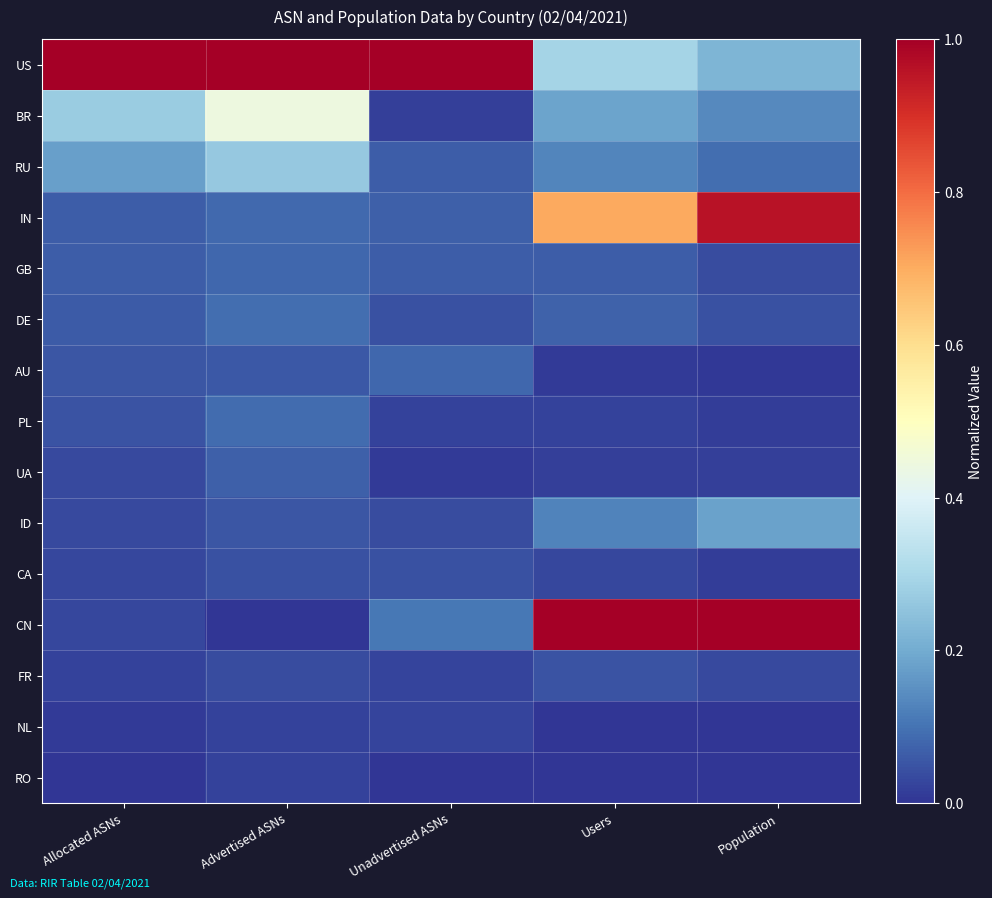

Reading left to right, what are all the values shown in this chart?

US: Allocated ASNs=1.0	Advertised ASNs=1.0	Unadvertised ASNs=1.0	Users=0.3	Population=0.2
BR: Allocated ASNs=0.3	Advertised ASNs=0.4	Unadvertised ASNs=0.0	Users=0.2	Population=0.1
RU: Allocated ASNs=0.2	Advertised ASNs=0.3	Unadvertised ASNs=0.1	Users=0.1	Population=0.1
IN: Allocated ASNs=0.1	Advertised ASNs=0.1	Unadvertised ASNs=0.1	Users=0.7	Population=1.0
GB: Allocated ASNs=0.1	Advertised ASNs=0.1	Unadvertised ASNs=0.1	Users=0.1	Population=0.0
DE: Allocated ASNs=0.1	Advertised ASNs=0.1	Unadvertised ASNs=0.0	Users=0.1	Population=0.0
AU: Allocated ASNs=0.1	Advertised ASNs=0.1	Unadvertised ASNs=0.1	Users=0.0	Population=0.0
PL: Allocated ASNs=0.0	Advertised ASNs=0.1	Unadvertised ASNs=0.0	Users=0.0	Population=0.0
UA: Allocated ASNs=0.0	Advertised ASNs=0.1	Unadvertised ASNs=0.0	Users=0.0	Population=0.0
ID: Allocated ASNs=0.0	Advertised ASNs=0.1	Unadvertised ASNs=0.0	Users=0.1	Population=0.2
CA: Allocated ASNs=0.0	Advertised ASNs=0.0	Unadvertised ASNs=0.0	Users=0.0	Population=0.0
CN: Allocated ASNs=0.0	Advertised ASNs=0.0	Unadvertised ASNs=0.1	Users=1.0	Population=1.0
FR: Allocated ASNs=0.0	Advertised ASNs=0.0	Unadvertised ASNs=0.0	Users=0.0	Population=0.0
NL: Allocated ASNs=0.0	Advertised ASNs=0.0	Unadvertised ASNs=0.0	Users=0.0	Population=0.0
RO: Allocated ASNs=0.0	Advertised ASNs=0.0	Unadvertised ASNs=0.0	Users=0.0	Population=0.0